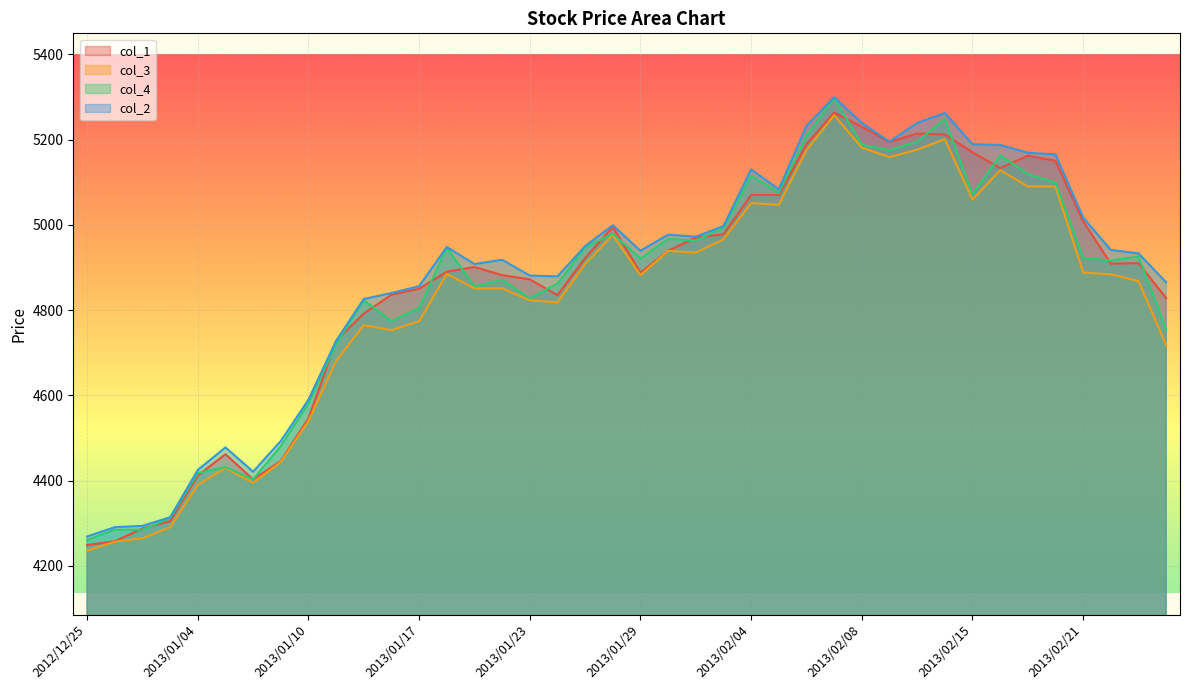

Which series has the largest total across all categories?

col_2